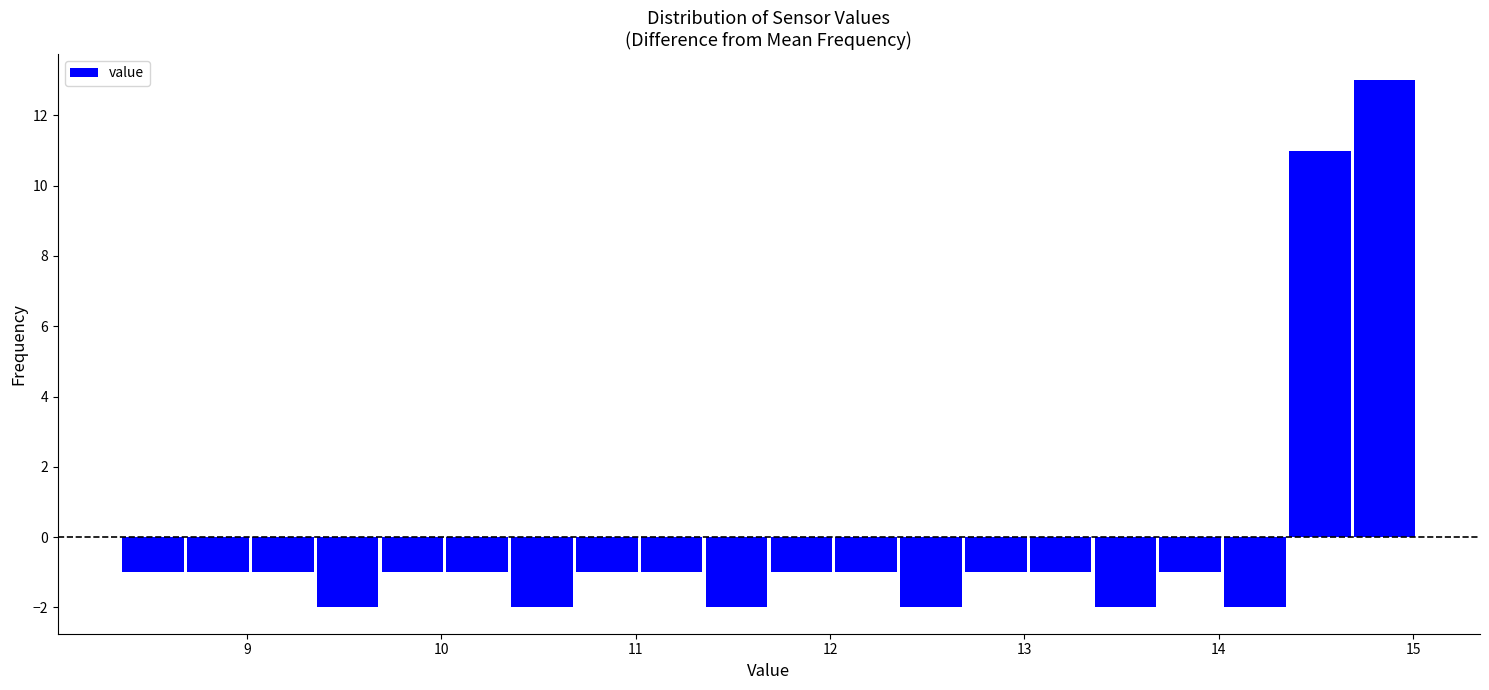

Around what value on the x-axis is the tallest bar? Give the approximate position of its centre, as read against the axis.

14.9